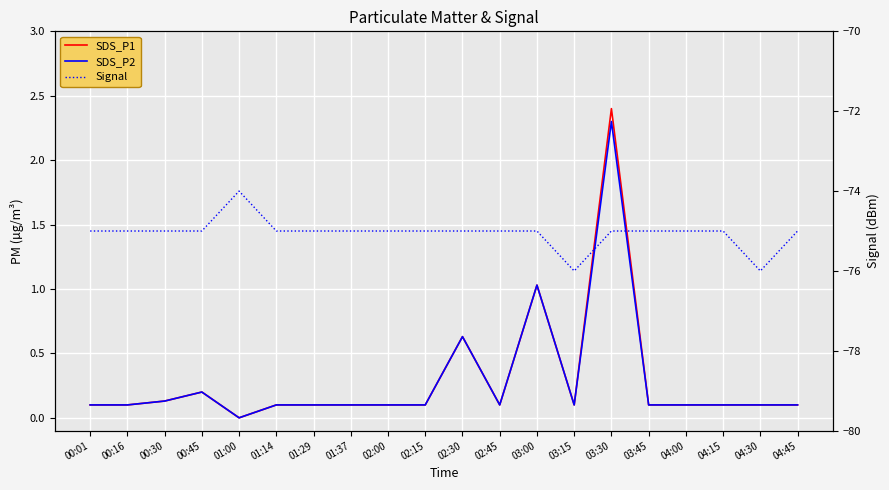

What is the total value across all series at 01:14?

-74.8